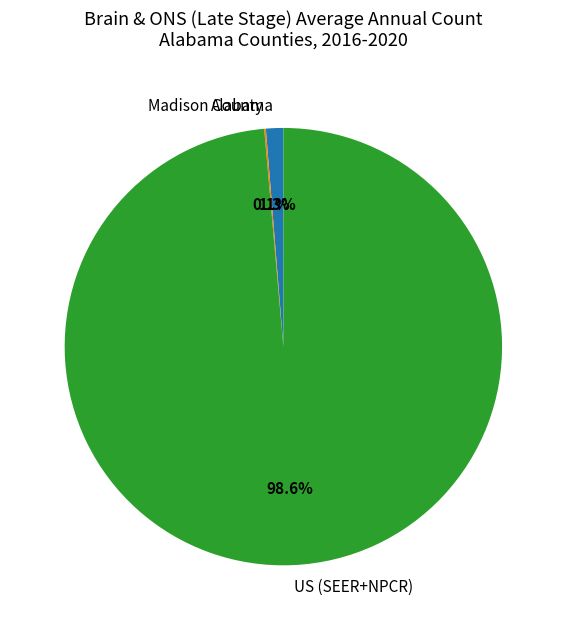

Which category has the biggest portion of the pie?

US (SEER+NPCR)